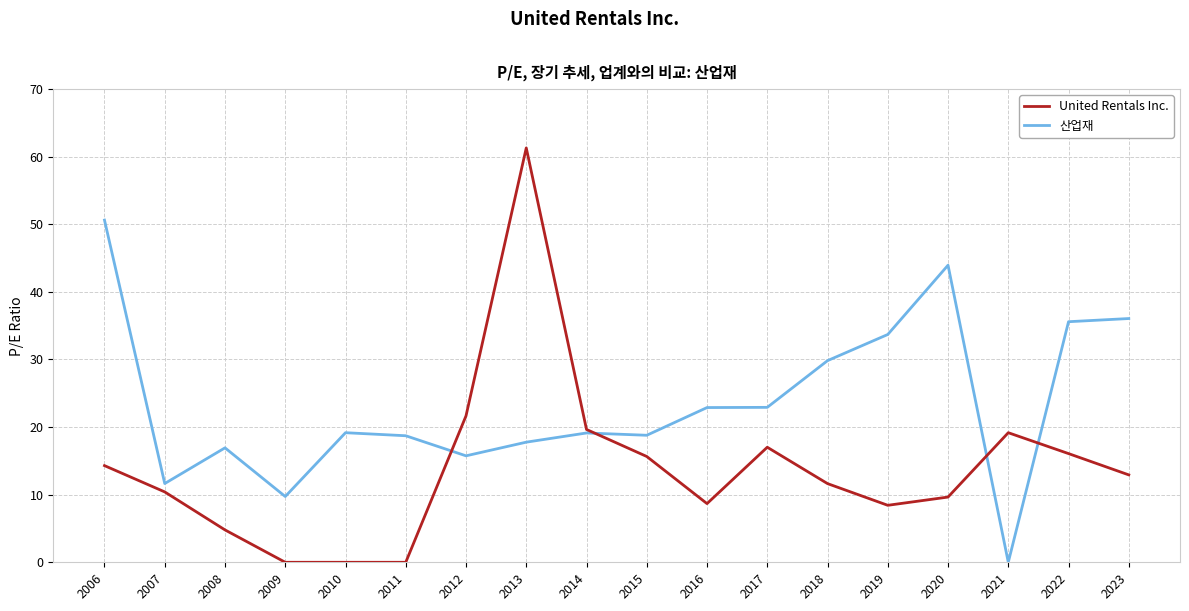

Which series has the largest total across all categories?

산업재